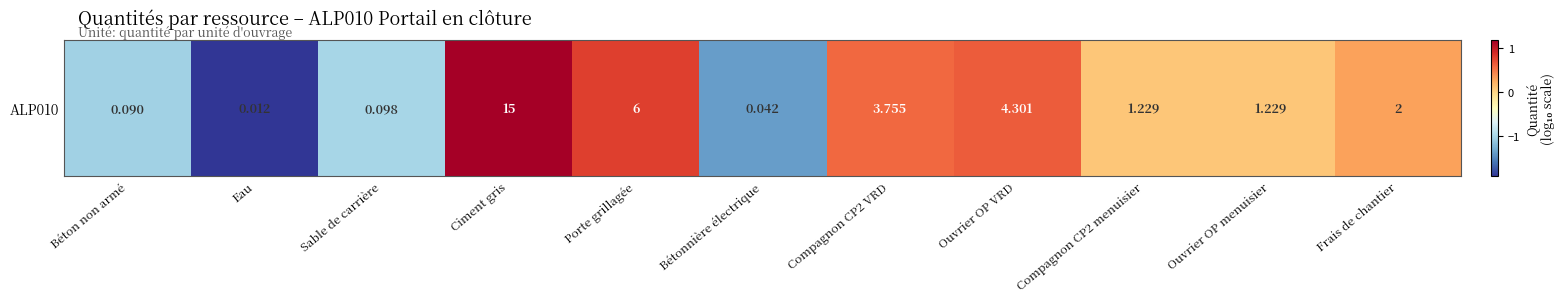

The value at Compagnon CP2 VRD is 0.2. True or false?

False